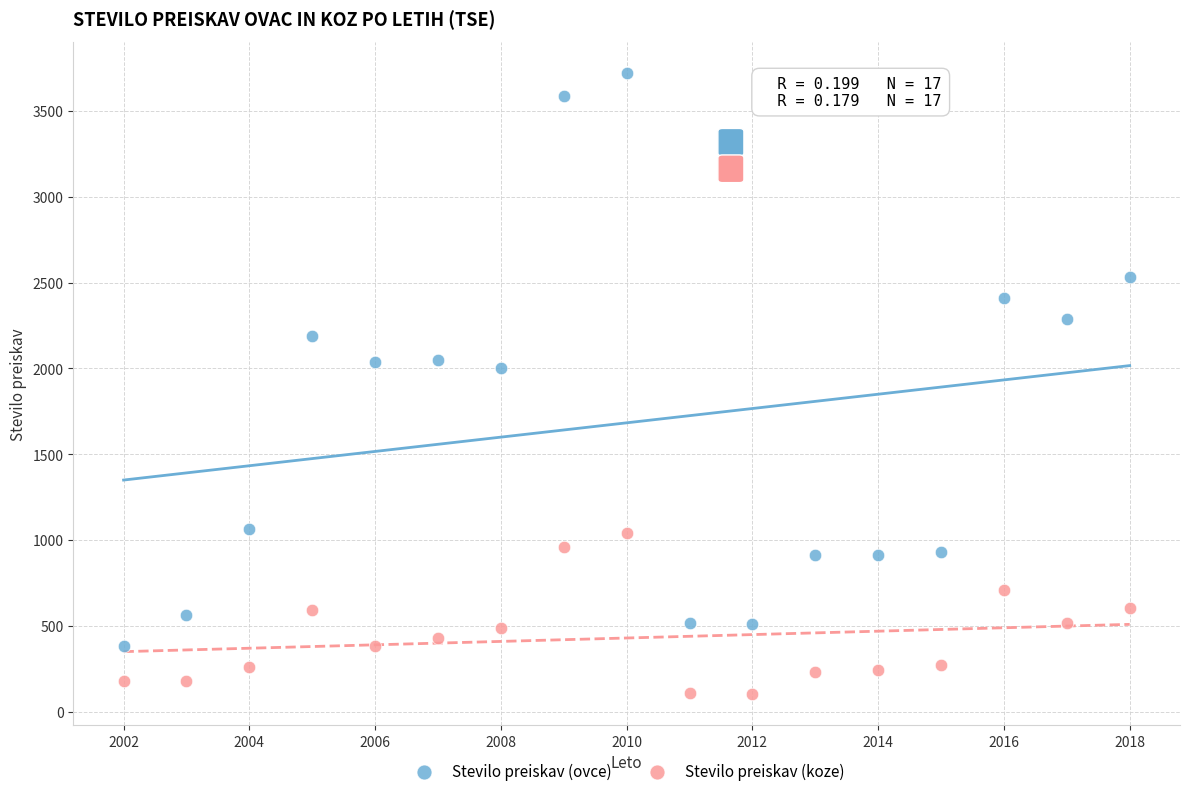

Which series contains the lowest Y value?

Stevilo preiskav (koze)